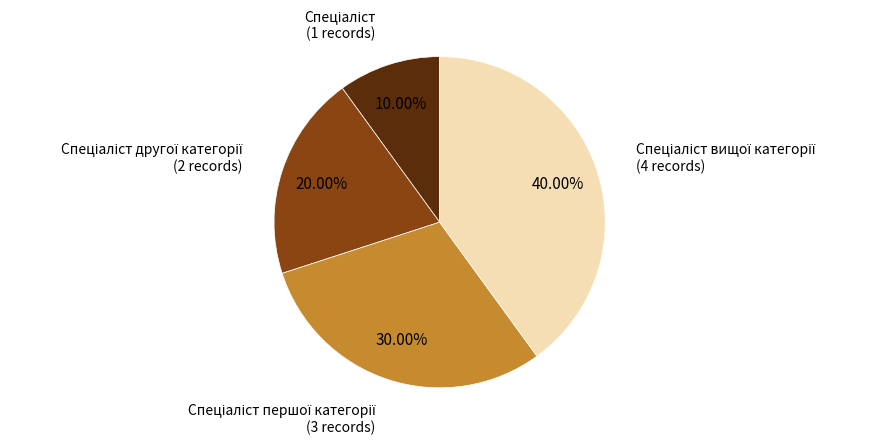

Is there a majority slice in this chart?

No